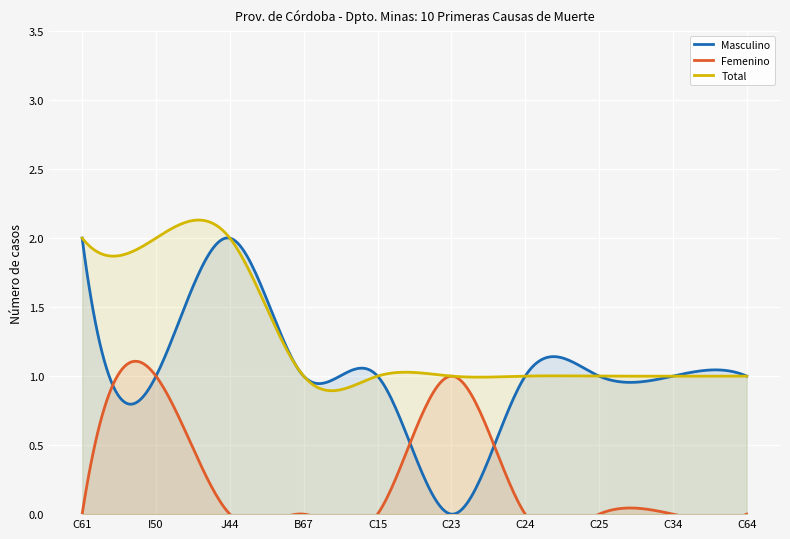

How many data points does each series have?

10